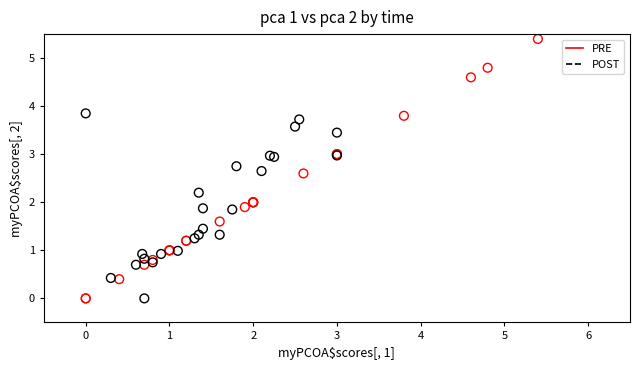

Which series reaches the maximum Y coordinate?

PRE